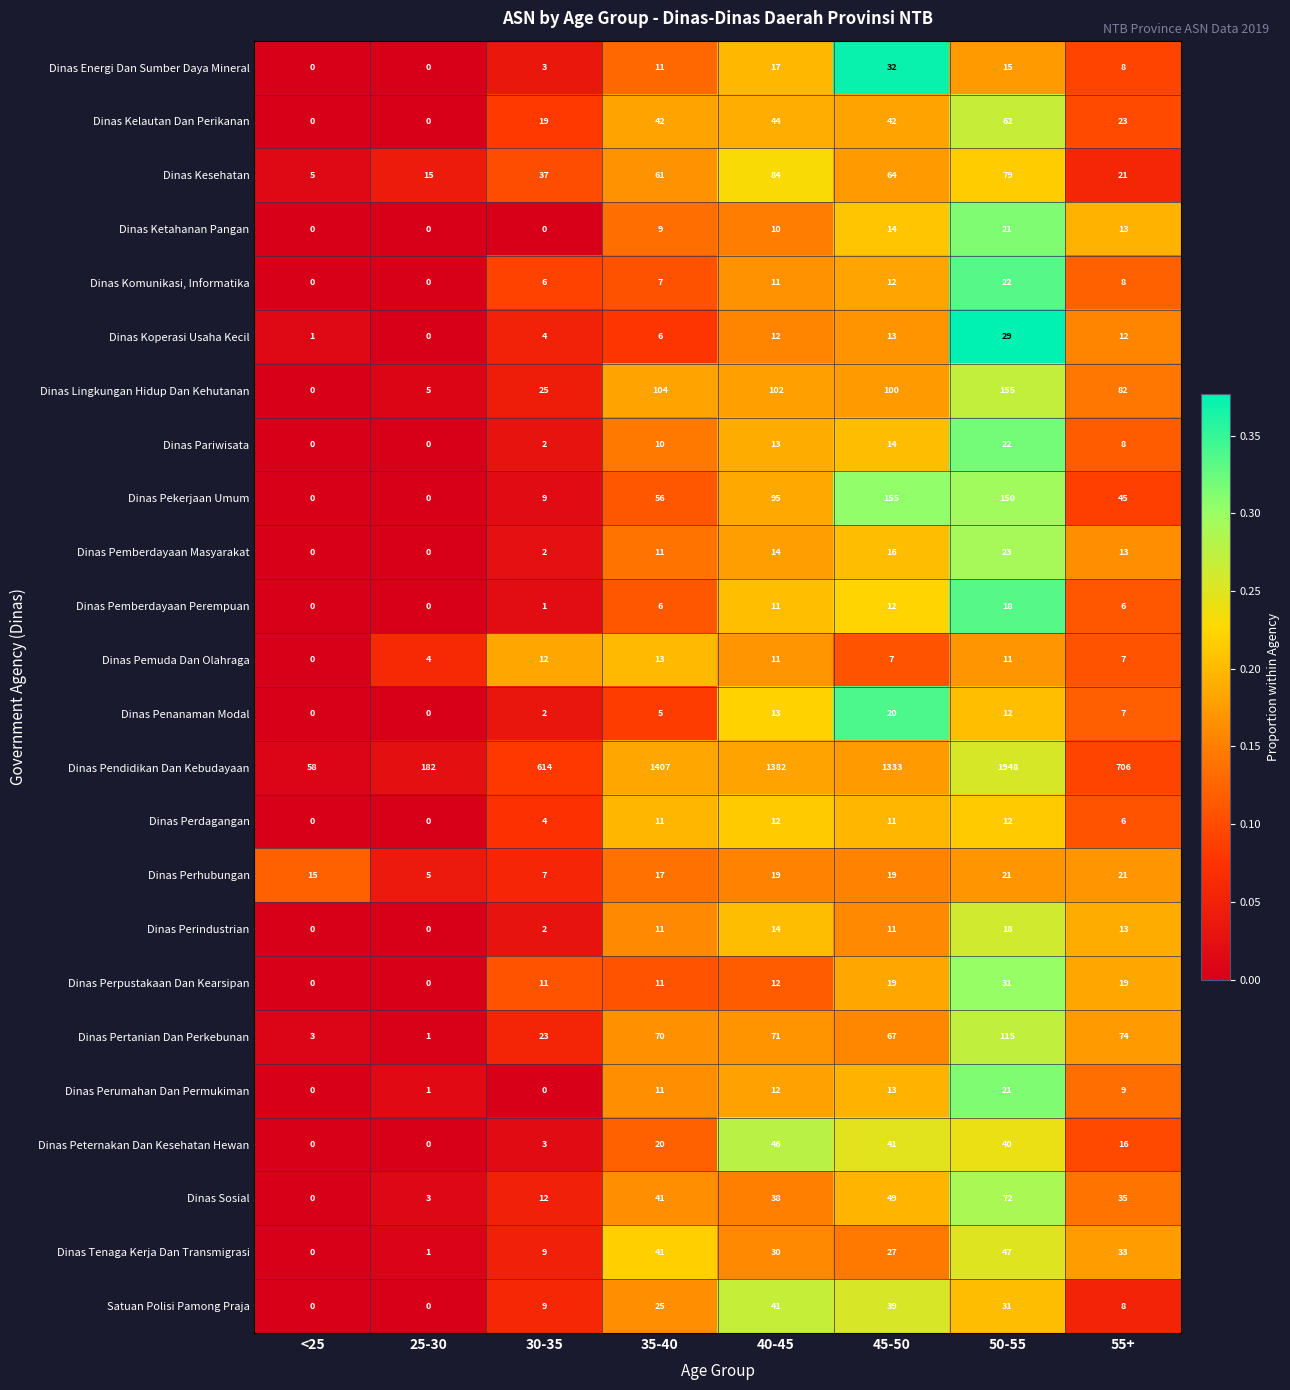

What is the sum of all Dinas Tenaga Kerja Dan Transmigrasi values?

188